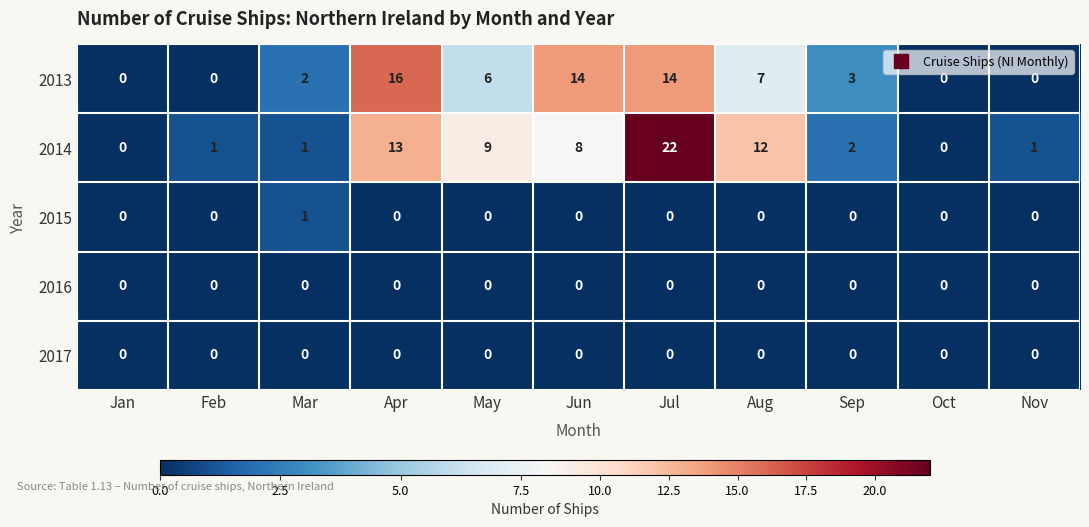

Which category has the highest value in the 2014 series?

Jul